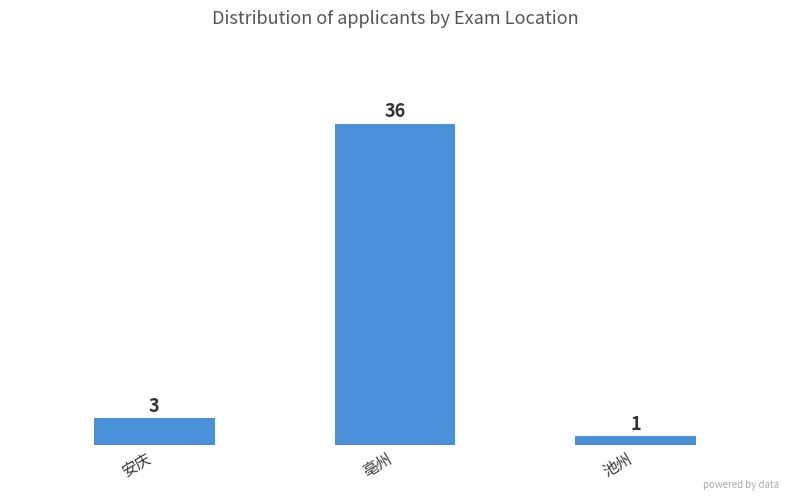

Which has a higher value, 亳州 or 池州?

亳州